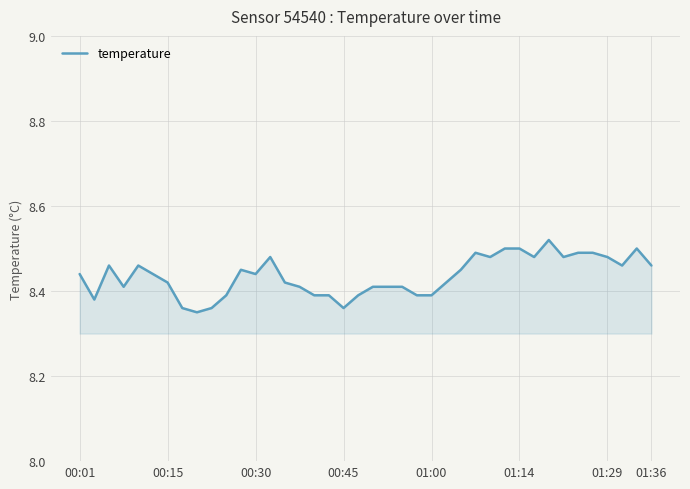

How many lines are shown in the chart?

1